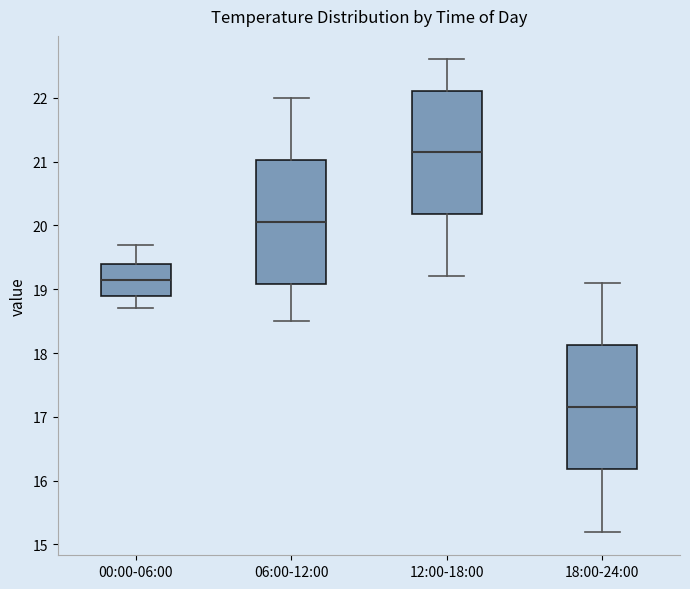

Where does the median line of the box for 00:00-06:00 sit on the y-axis? The values are not printed on the chart, so give them approximately, as read against the axis.

19.2